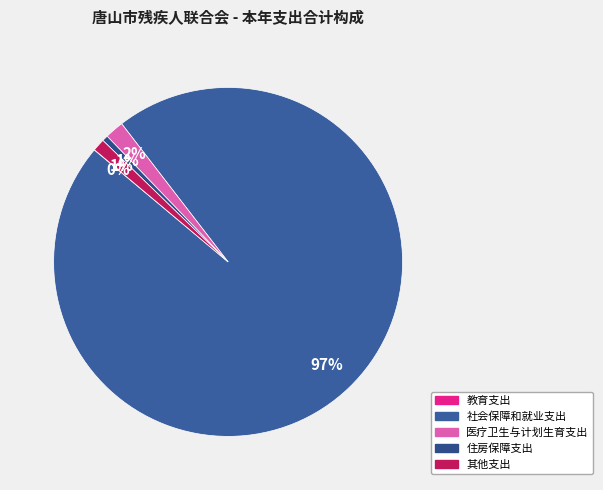

How many segments does this pie chart have?

5